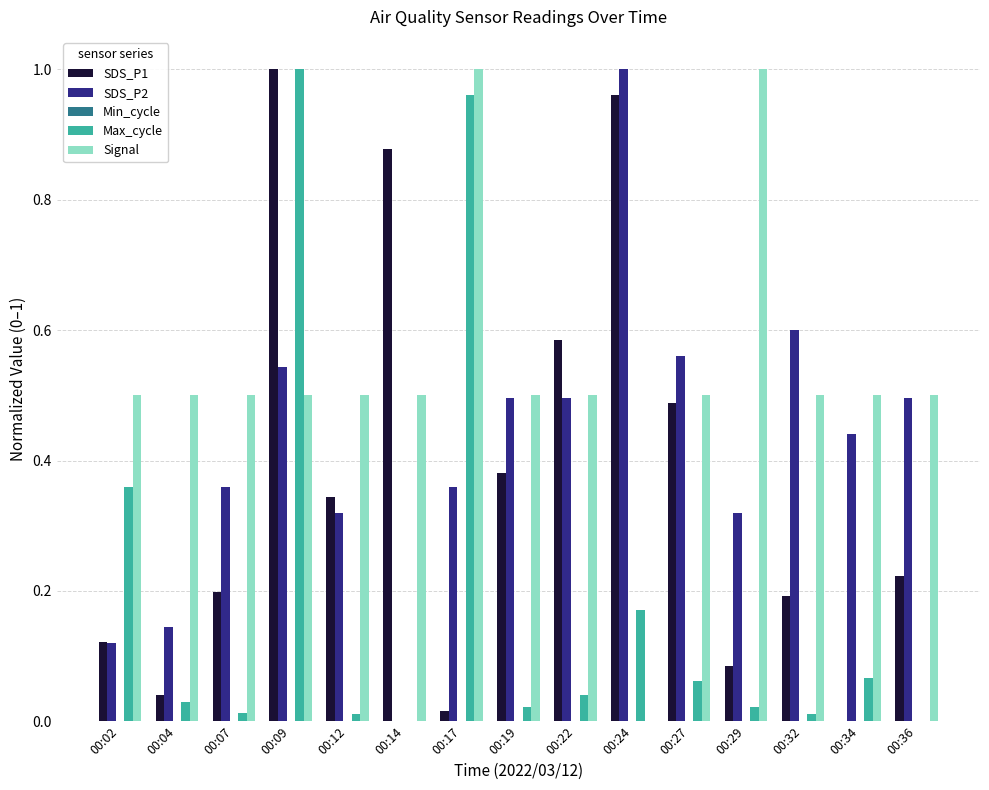

The SDS_P1 series shows 0.6 at 00:19. True or false?

False